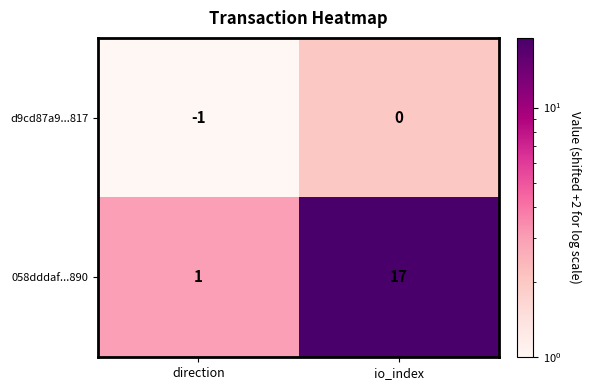

At io_index, list the series in order from smallest to largest.

d9cd87a9...817, 058dddaf...890